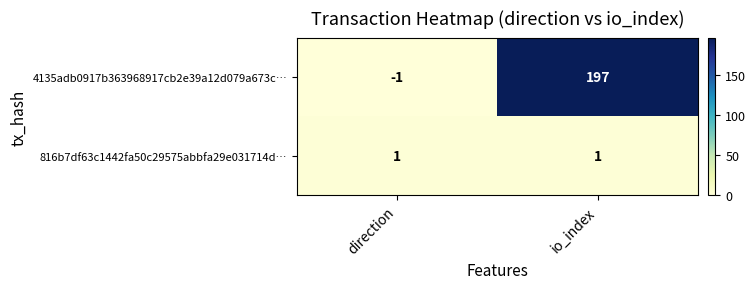

Which series has the largest total across all categories?

4135adb0917b363968917cb2e39a12d079a673c…